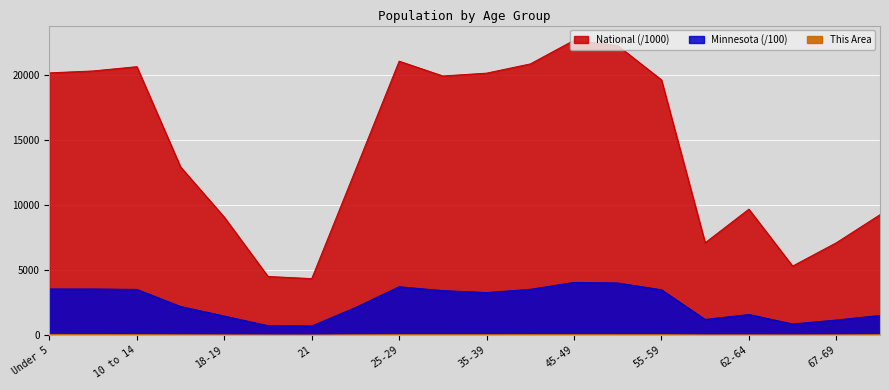

In This Area, how many points are lower than both neighbors (excluding endpoints)?

3